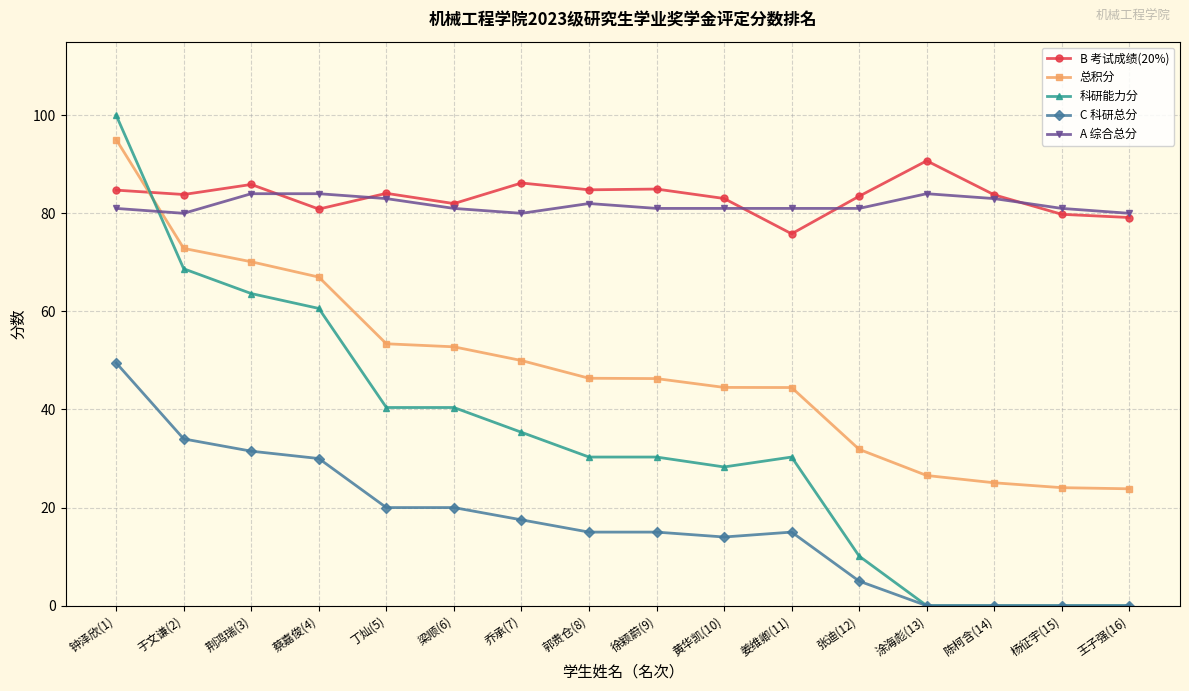

What is the average value of the A 综合总分 series?

81.7